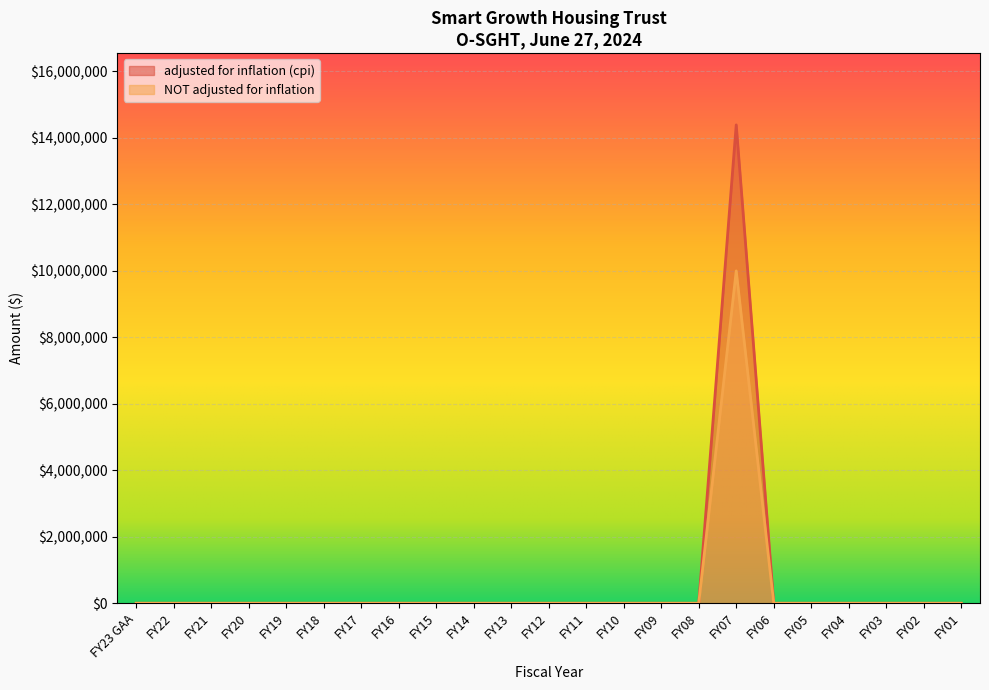

What is the total value across all series at FY07?

24392824